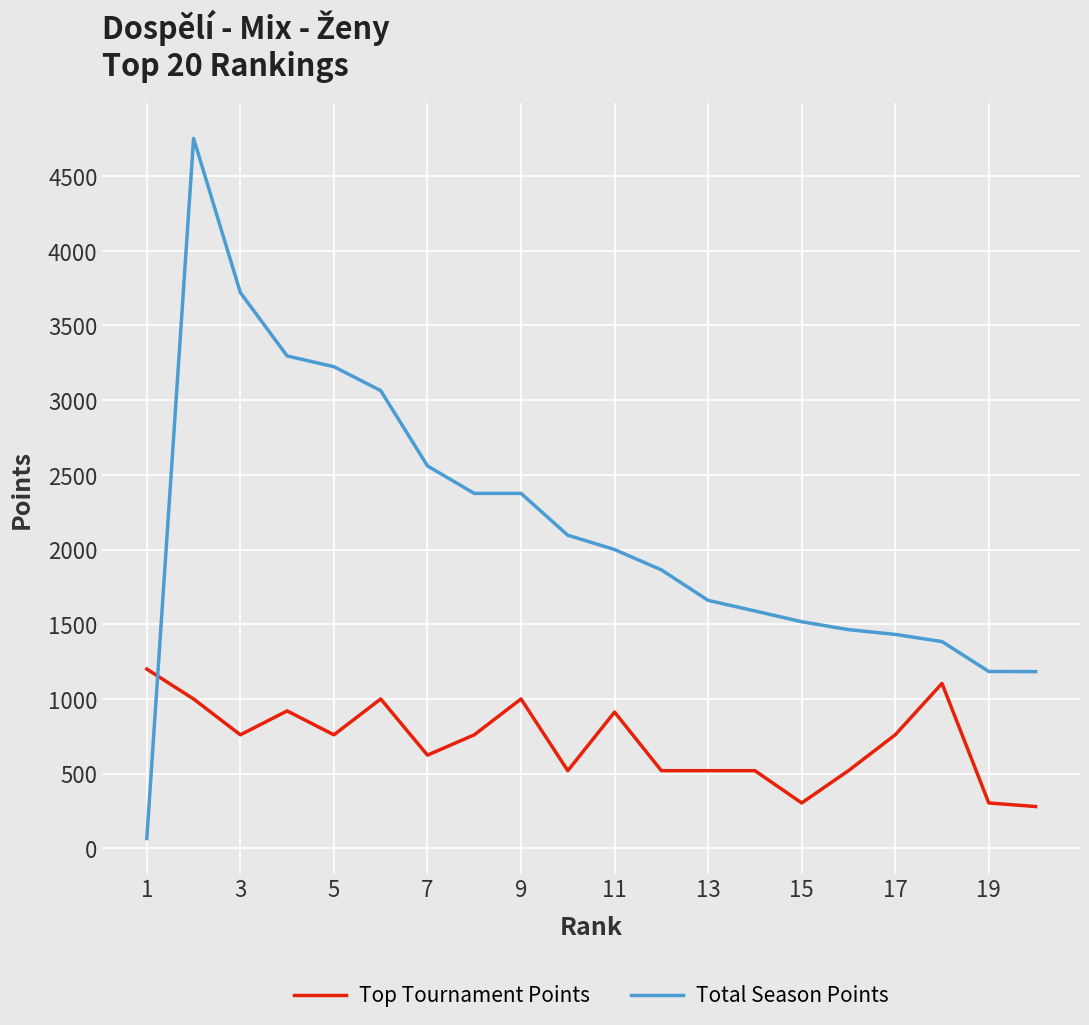

Does the chart display data point markers on the line(s)?

No